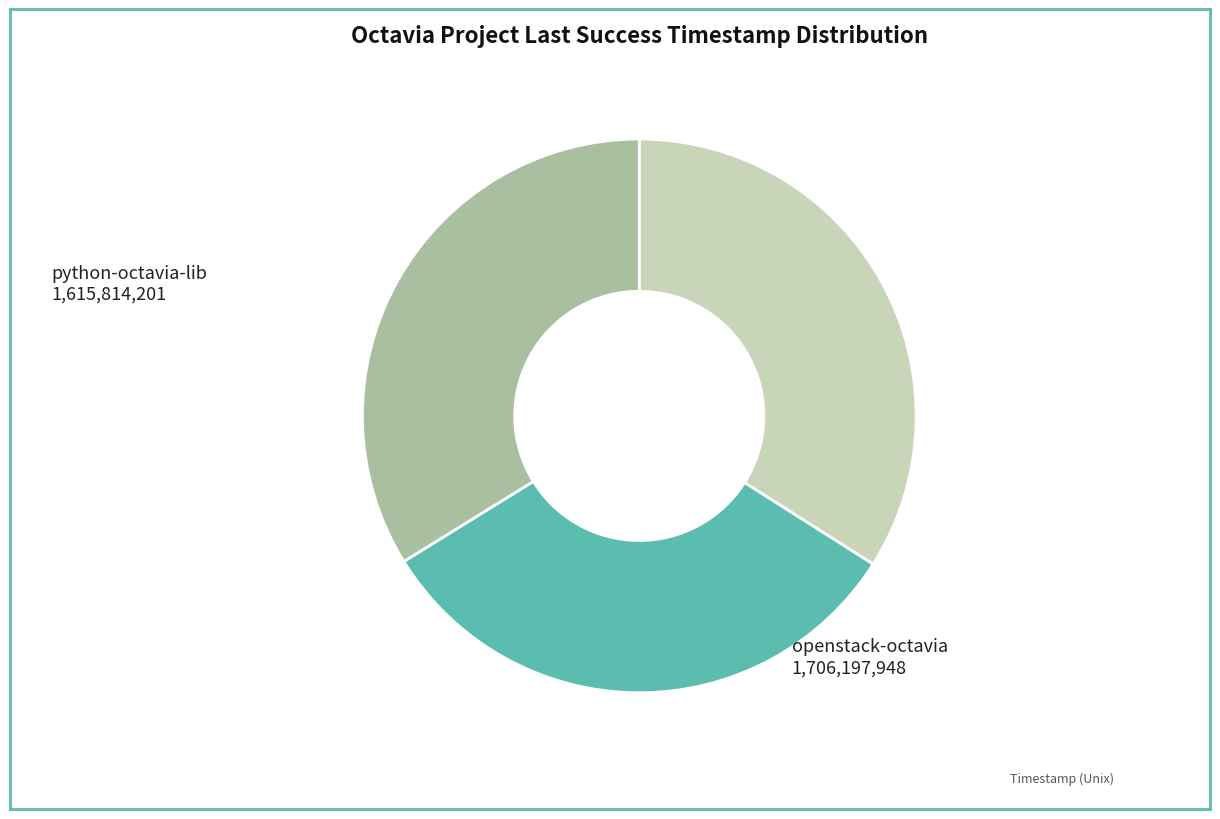

Is there any slice that represents more than half of the pie?

No